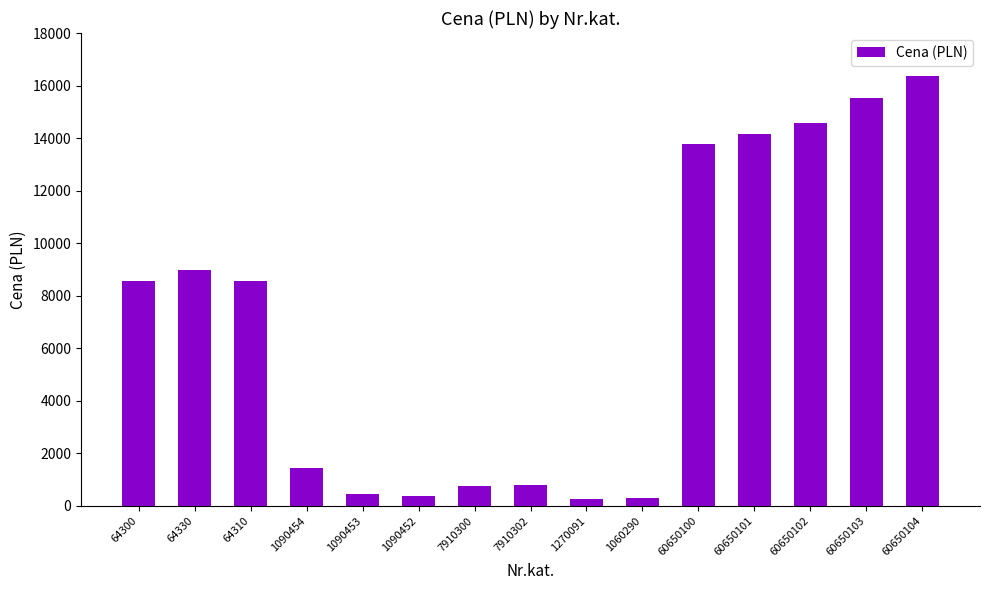

What is the change in value from 60650101 to 60650102?

+402.0